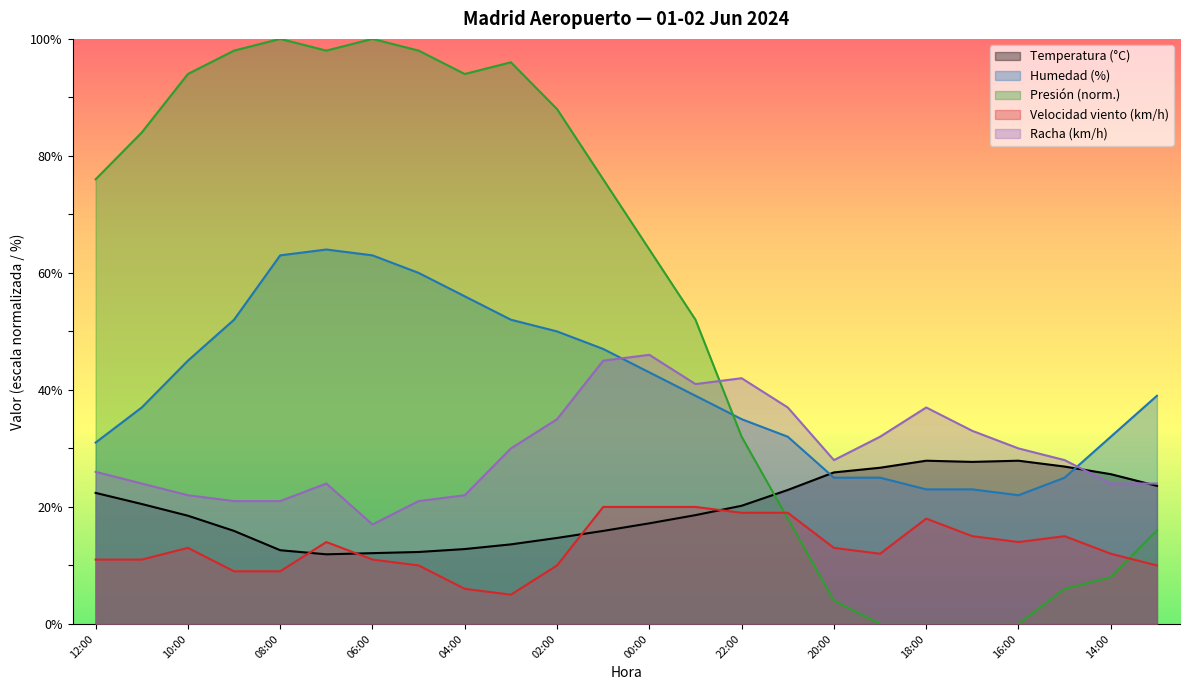

In Velocidad viento (km/h), how many points are lower than both neighbors (excluding endpoints)?

3